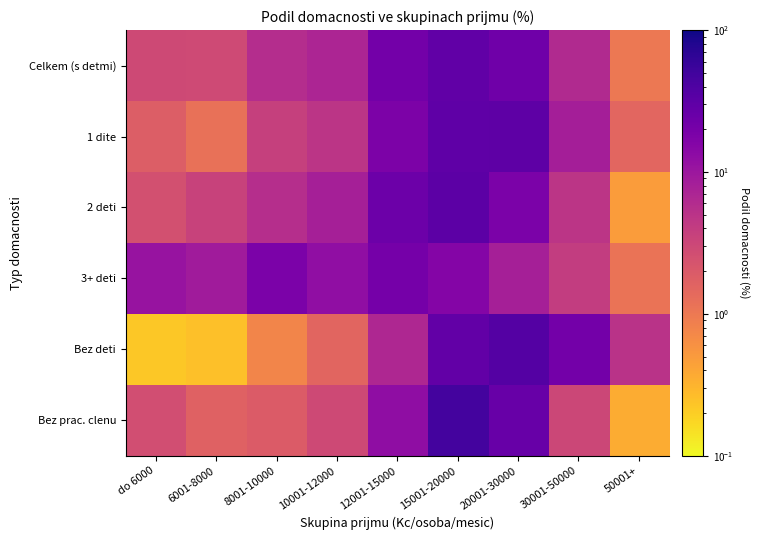

At how many categories does at least one series exceed 34?

2